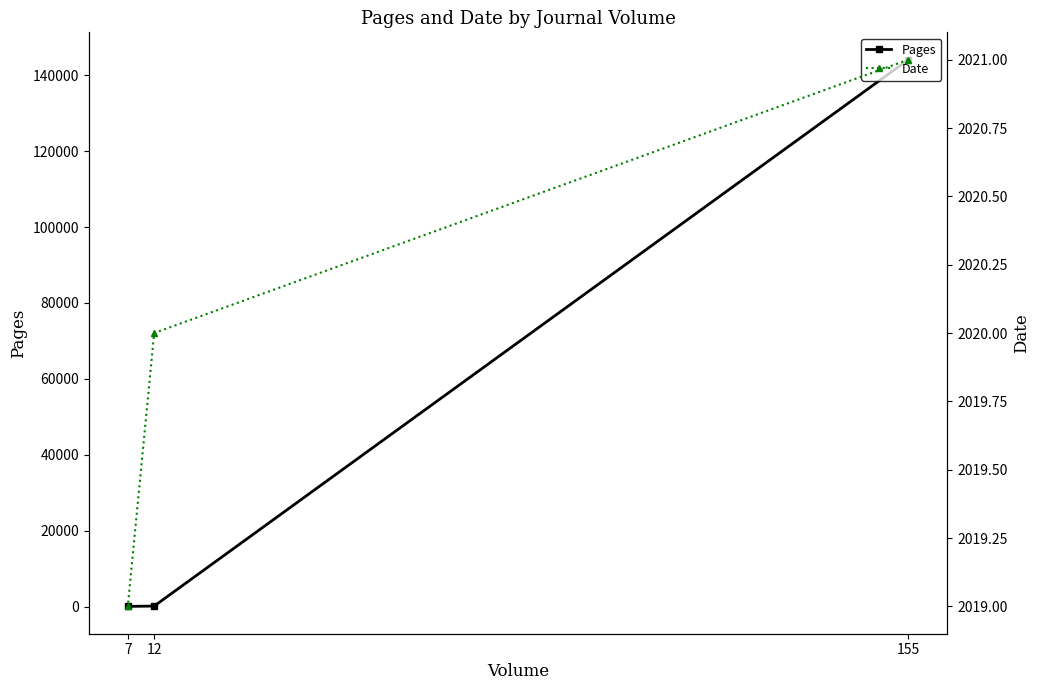

What is the sum of the Pages values at 155 and 7?

144159